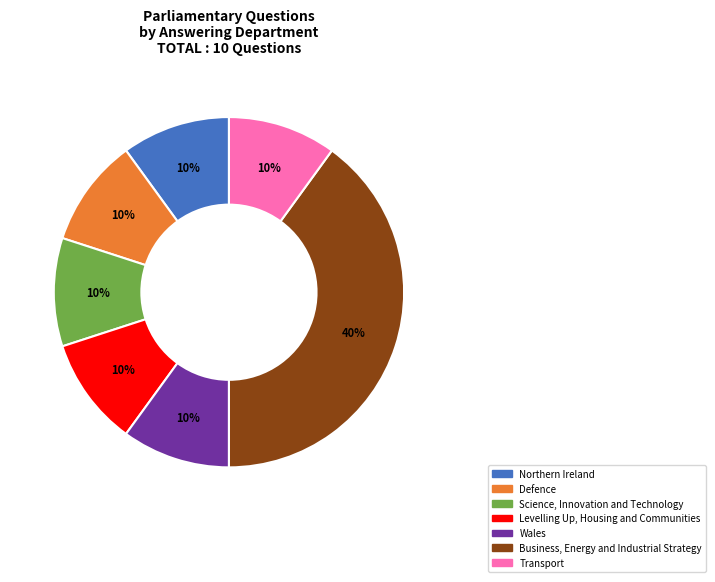

What is the largest slice in the pie chart?

Business, Energy and Industrial Strategy